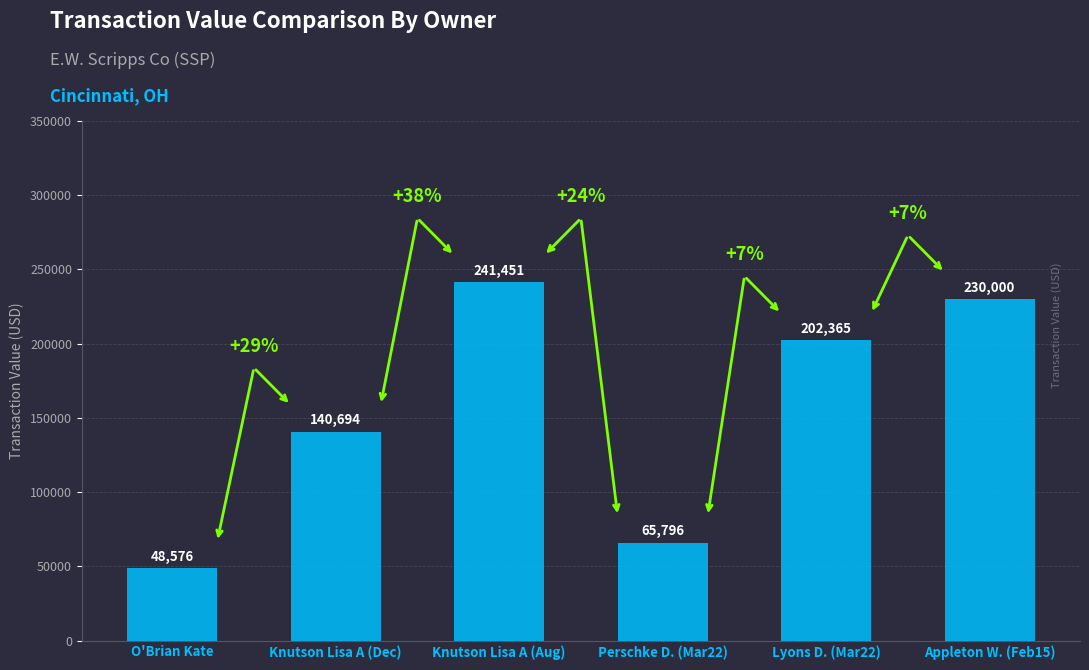

Does the chart contain any negative values?

No